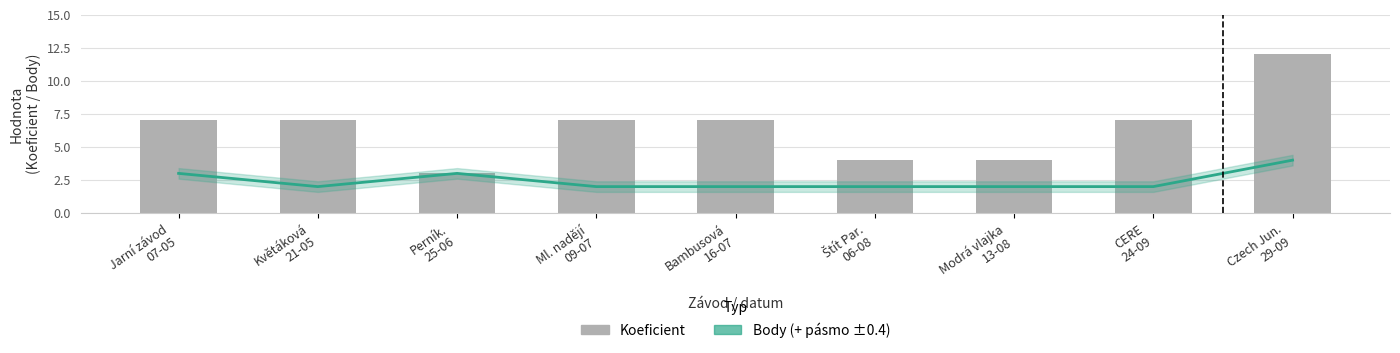

Is the value of Body at CERE
24-09 greater than the value of Koeficient at Jarní závod
07-05?

No